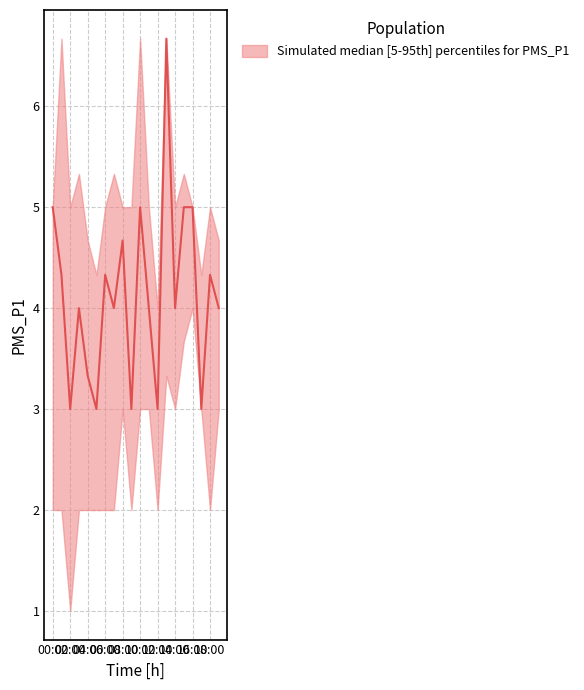

What is the approximate value of PMS_P1_upper at 12:00?

4.0